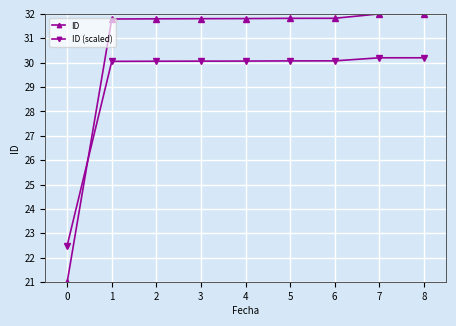

How many lines are shown in the chart?

2